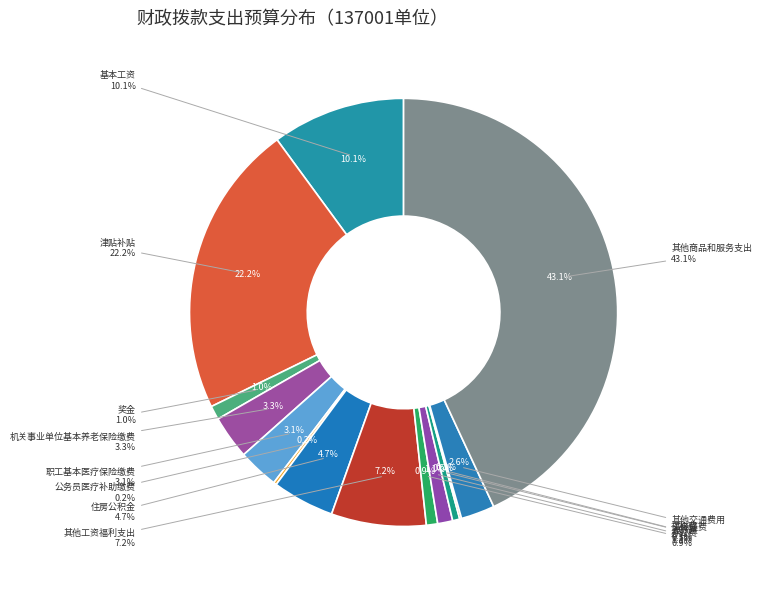

Does any single category account for the majority?

No